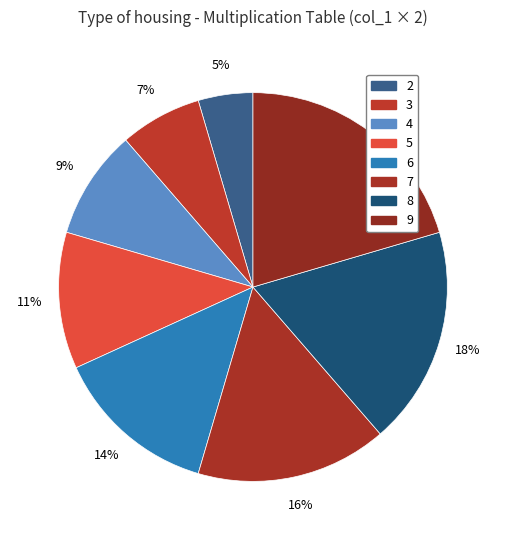

To the nearest percent, what is the difference between the 7 and 3 slice percentages?

9%